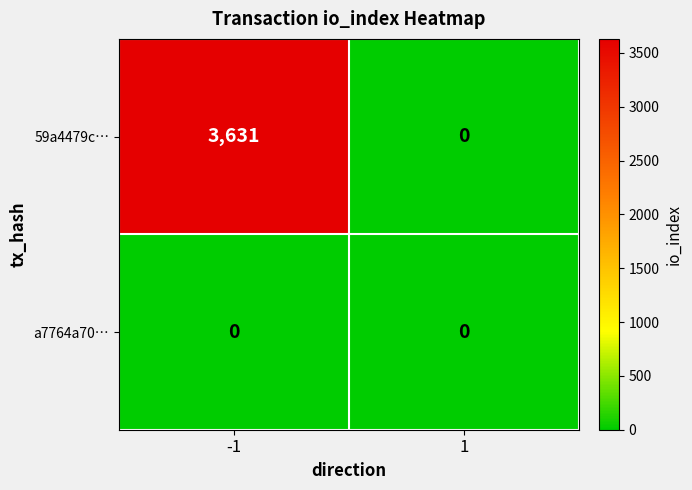

Which series has the largest total across all categories?

59a4479c…